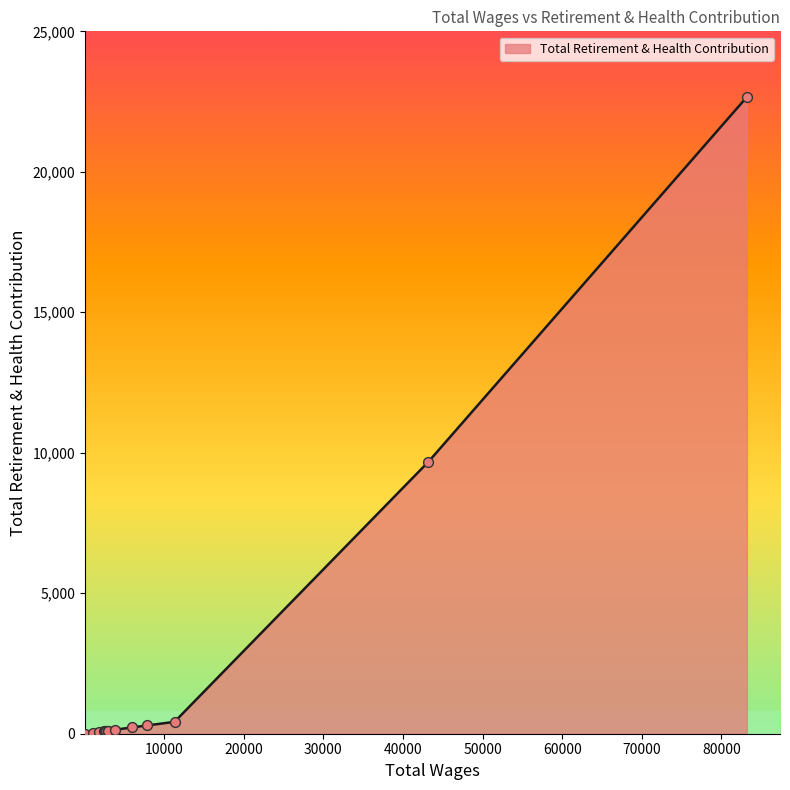

What is the greatest value displayed?

22663